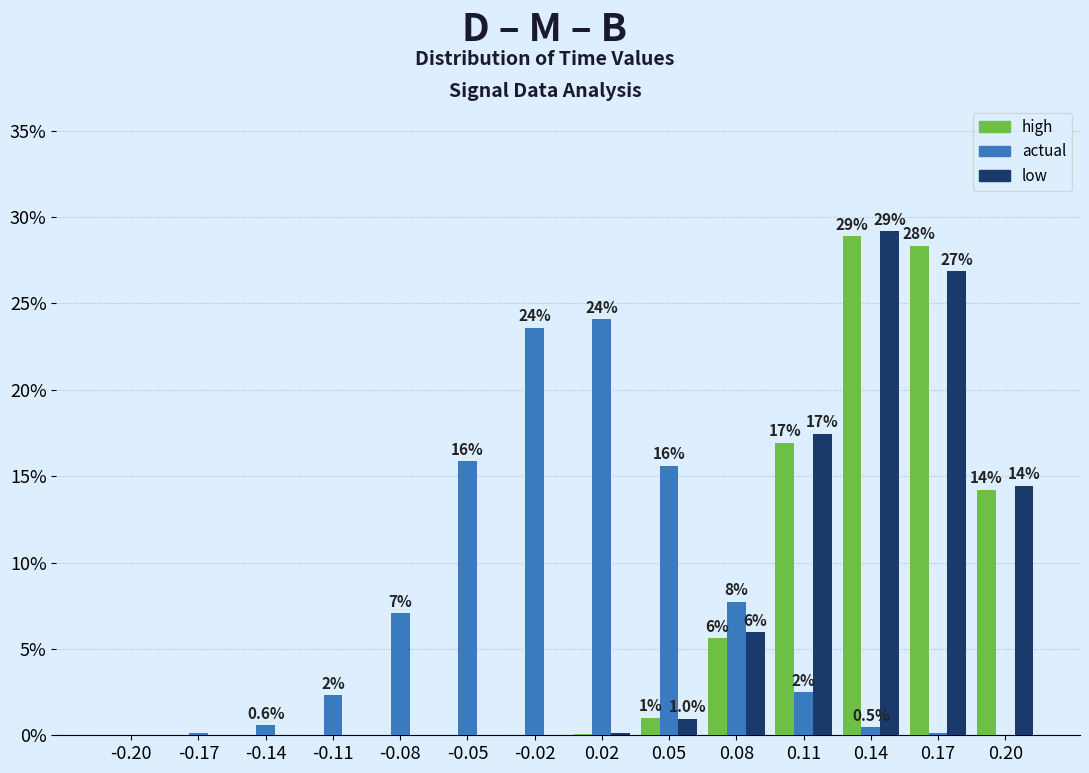

In the low series, which range on the x-axis has the tallest bar?

0.125 to 0.155